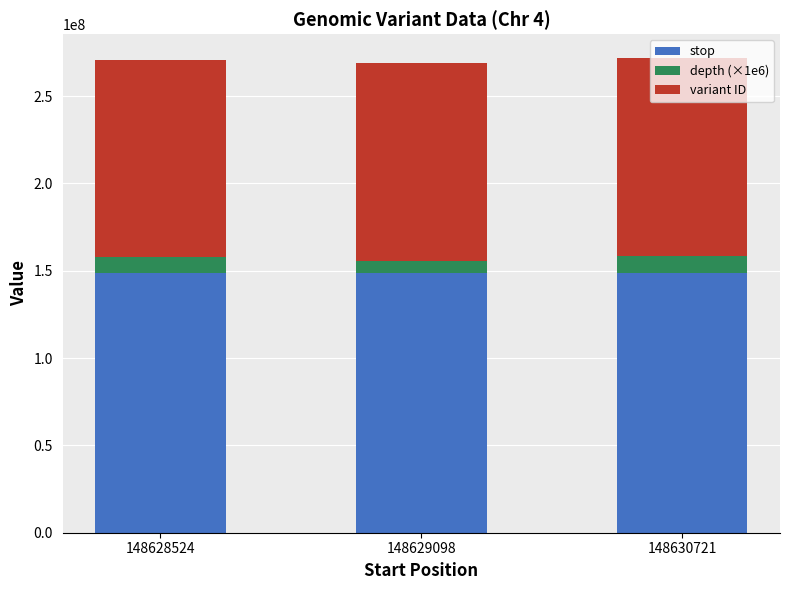

What is the highest value of the stop series?

148630722